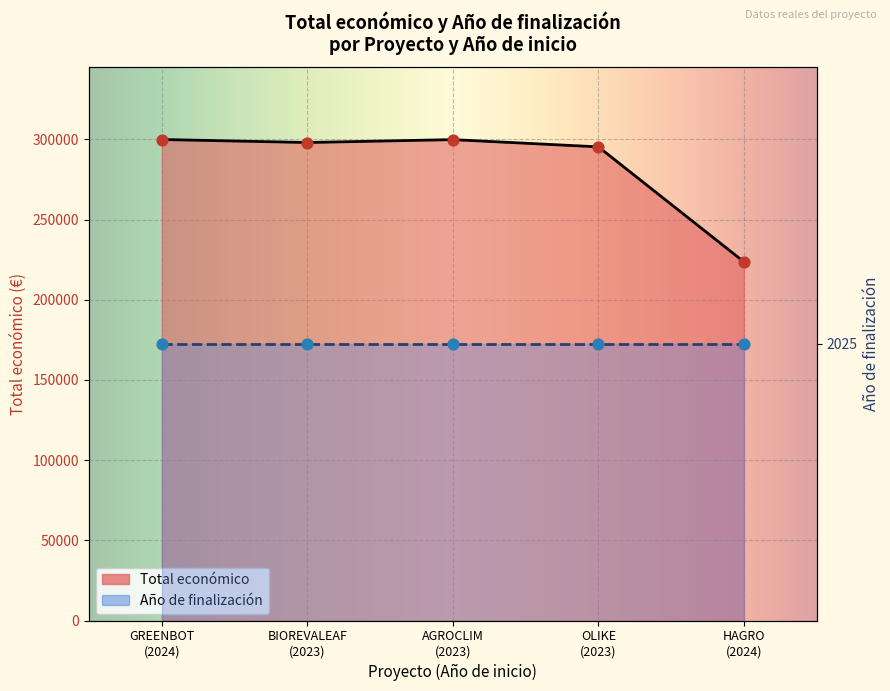

What is the ratio of the value at BIOREVALEAF (2023) to the value at AGROCLIM (2023)?

1.0